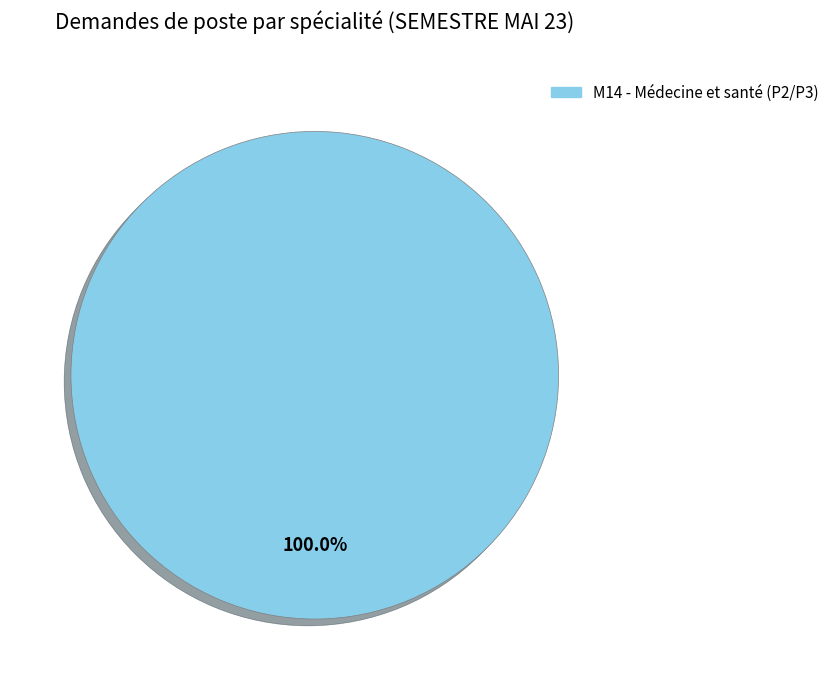

Does any single category account for the majority?

Yes